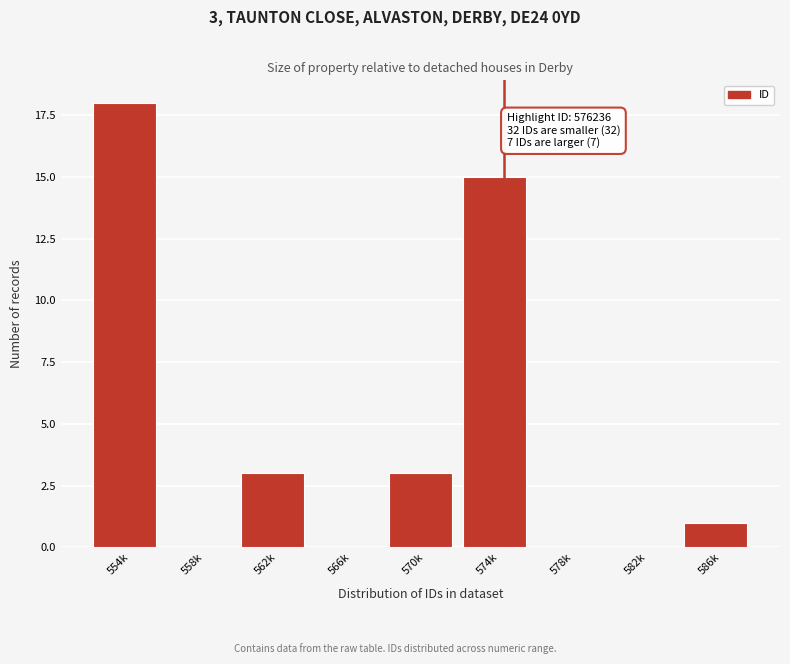

Reading right to left, transcribe all the data shown in this chart.

586k=1	582k=0	578k=0	574k=15	570k=3	566k=0	562k=3	558k=0	554k=18